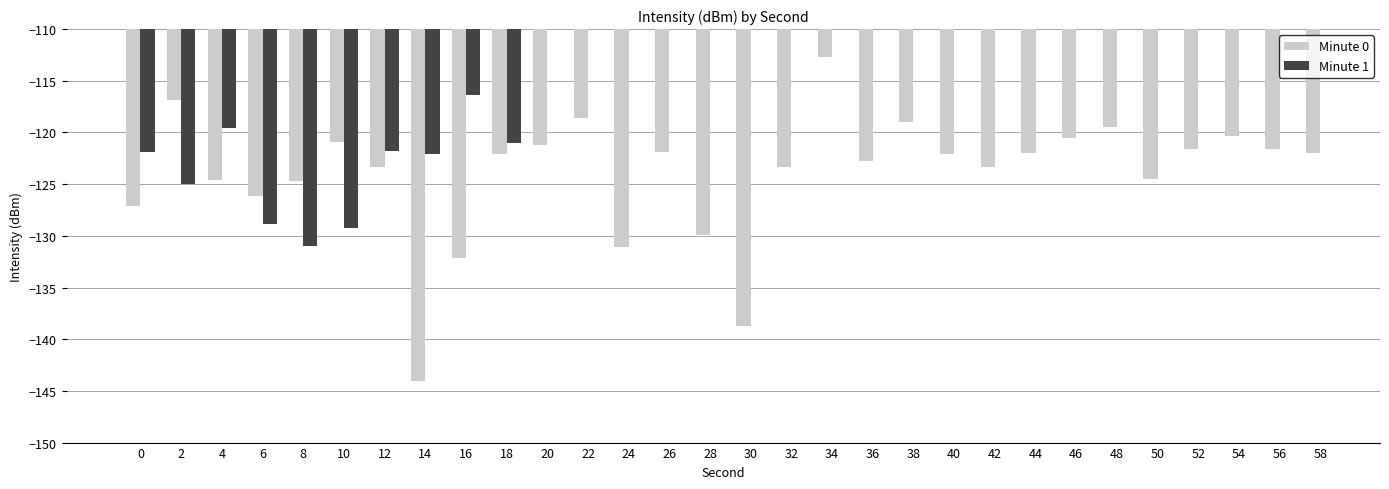

What is the sum of all Minute 0 values?

-3718.6